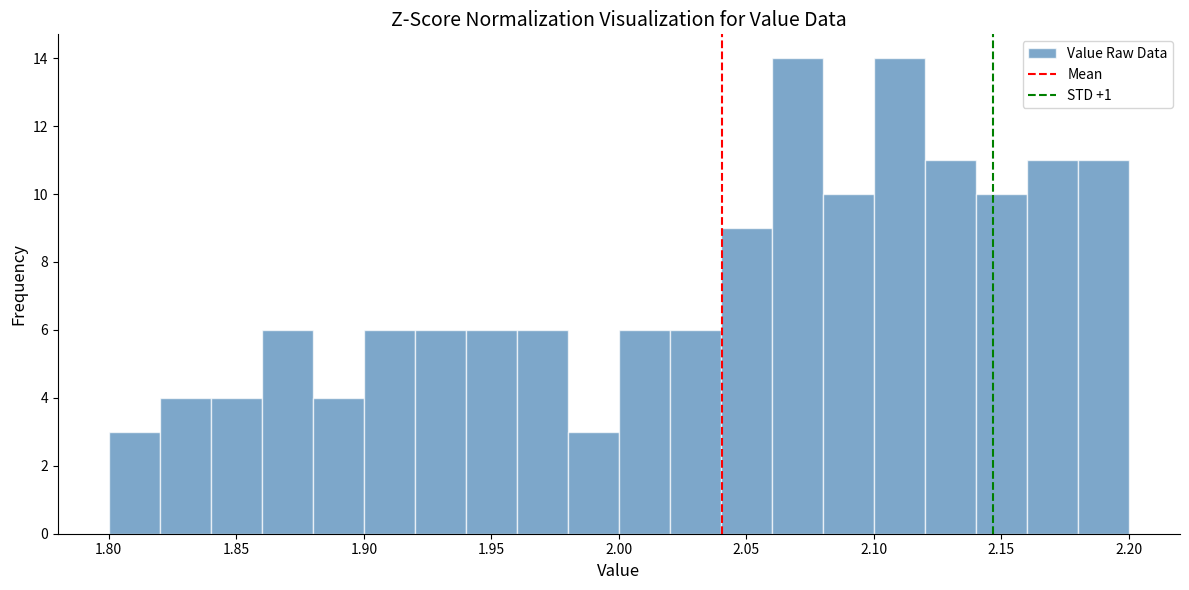

What is the height of the bar covering 1.98 to 2.00 on the x-axis? The values are not printed on the chart, so give them approximately, as read against the axis.

3